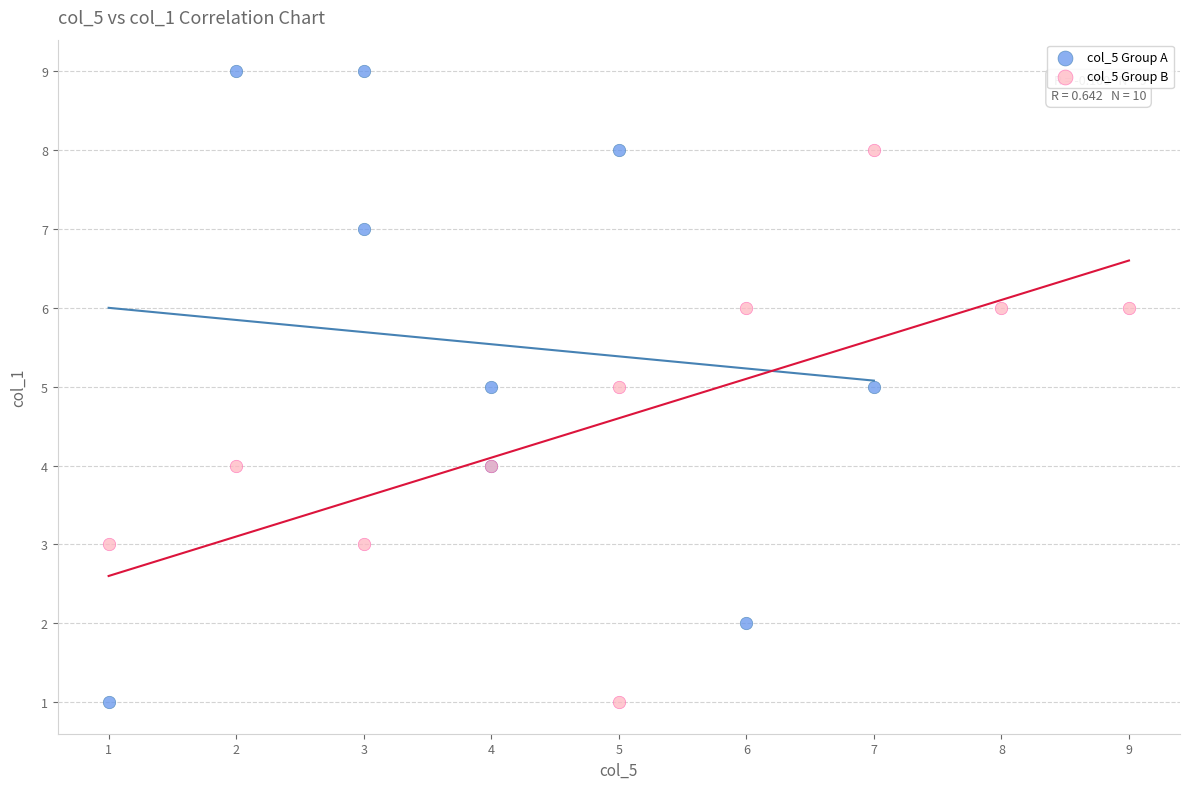

Which series reaches the maximum Y coordinate?

col_5 Group A